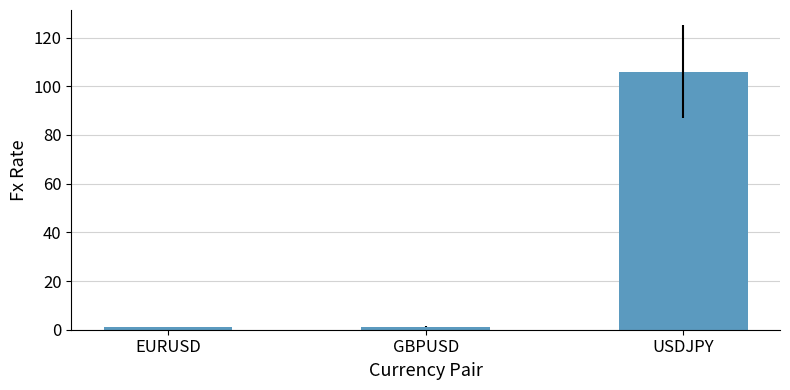

What is the difference between the values at USDJPY and GBPUSD?

104.8